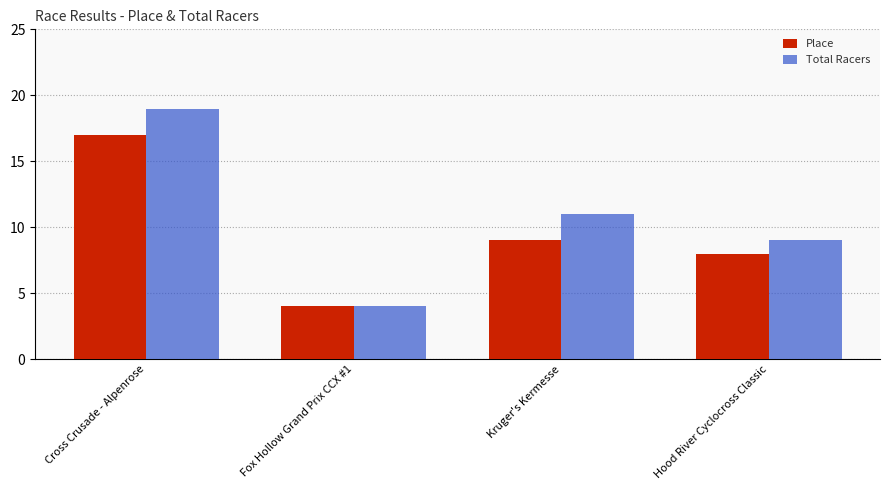

True or false: Total Racers has a value of 27 at Cross Crusade - Alpenrose.

False